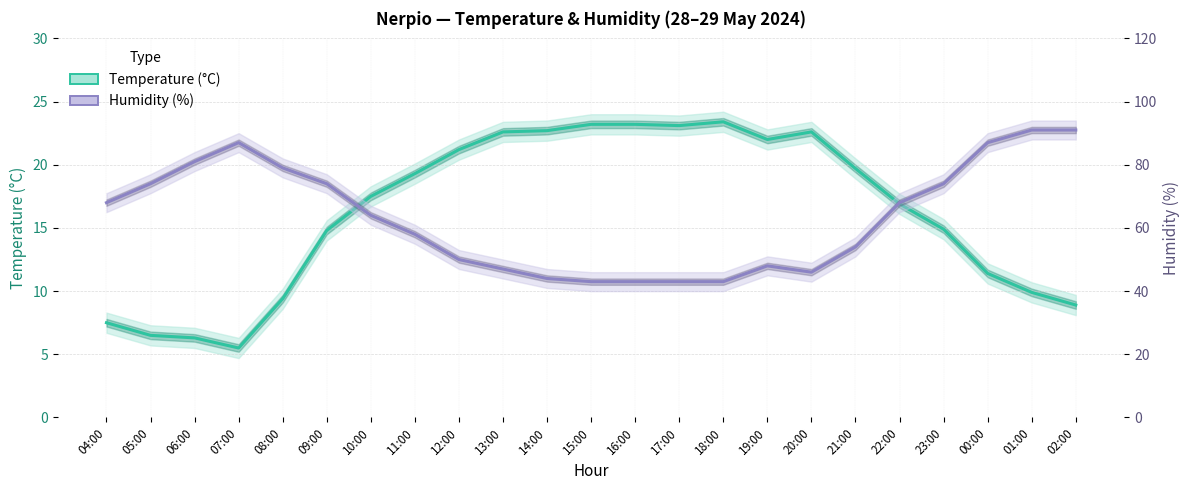

How many values in the Temperature (°C) series exceed 17?

12